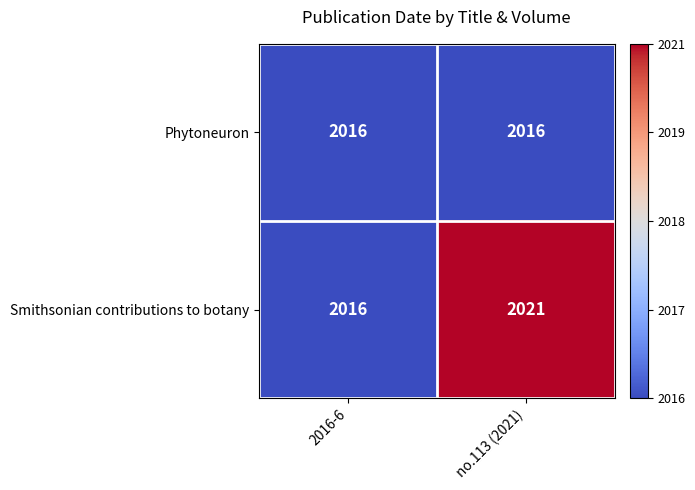

Which series has the largest range (max minus min)?

Smithsonian contributions to botany